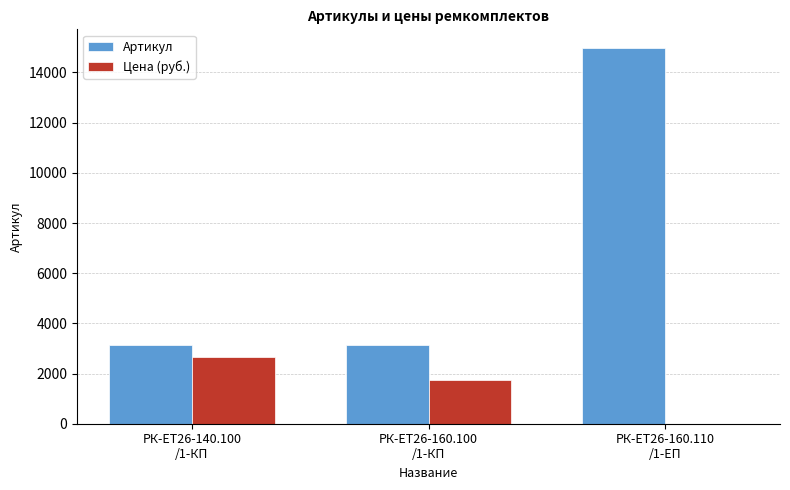

The Цена (руб.) series shows 0.0 at РК-ЕТ26-160.110
/1-ЕП. True or false?

True